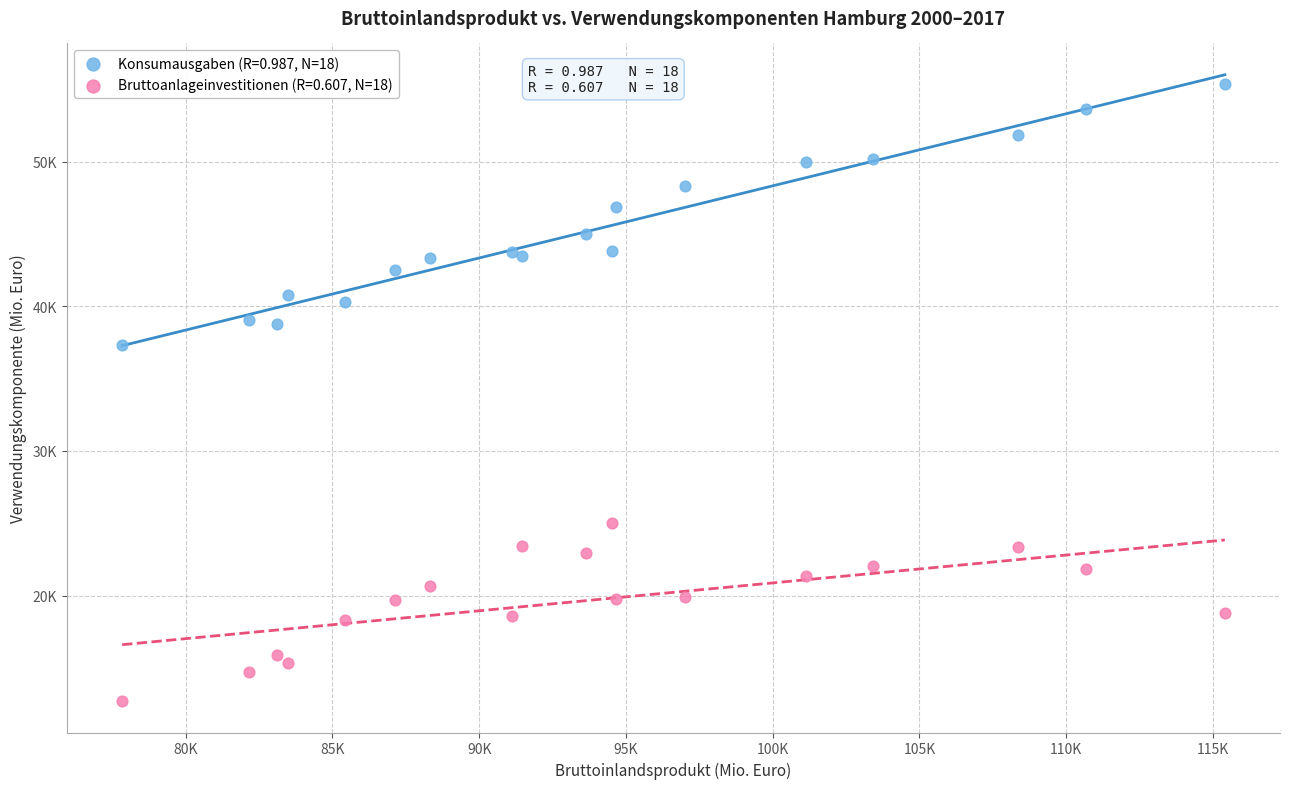

Which series has the largest Y range (max minus min)?

Konsumausgaben (R=0.987, N=18)